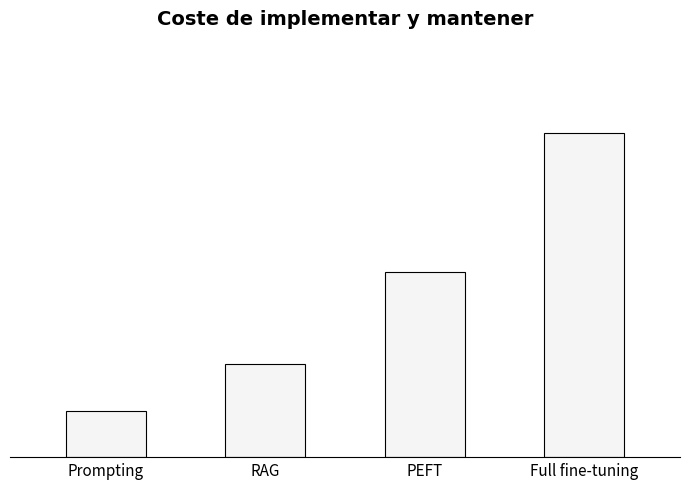

What is the sum of all values?

14